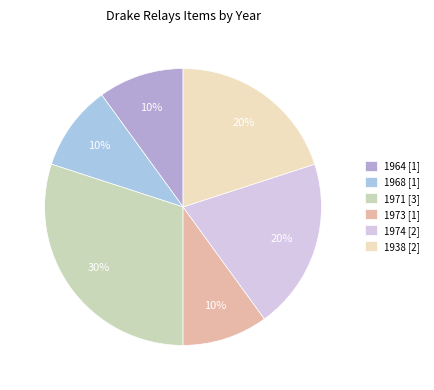

Is it true that 1968 [1] is 10% of the pie?

True